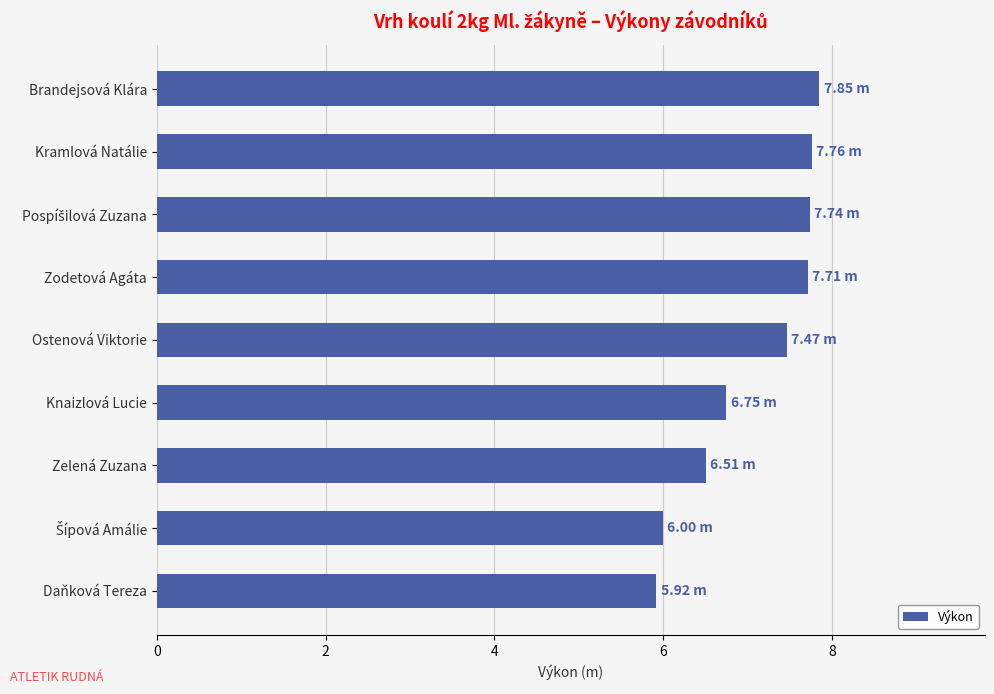

What is the average value?

7.1